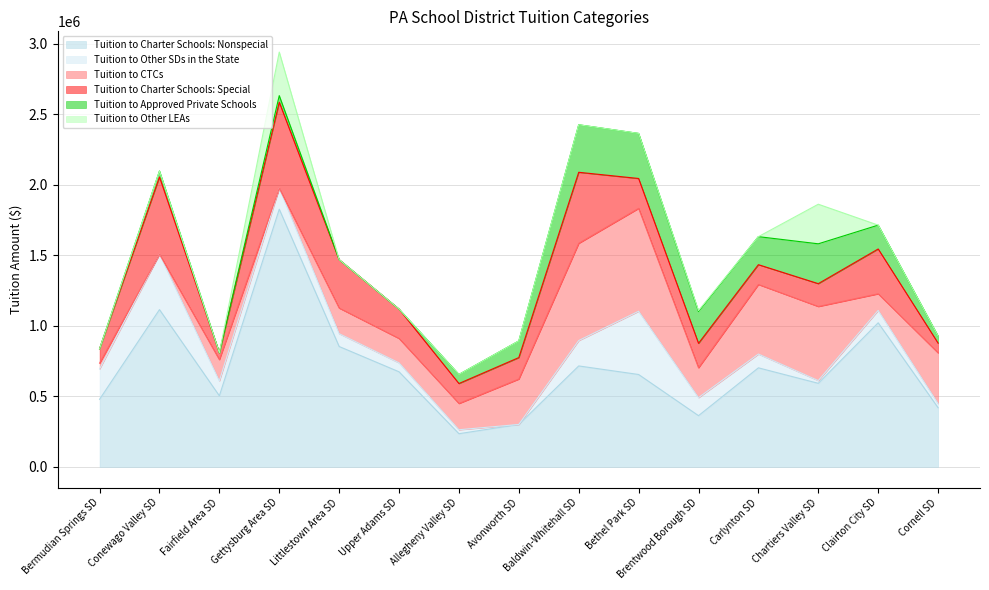

What is the difference between the Tuition to Charter Schools: Nonspecial values at Carlynton SD and Gettysburg Area SD?

1124547.4